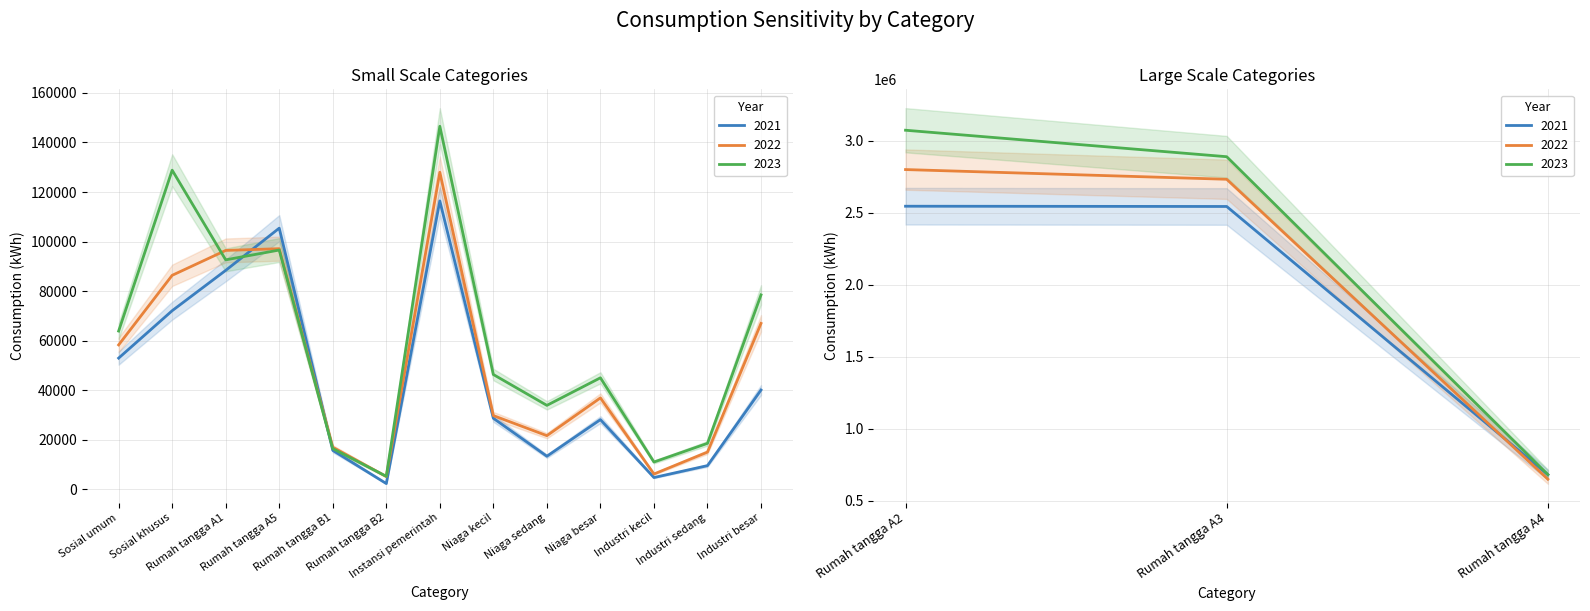

What is the difference between the maximum and minimum values in the 2022 series?

2794102